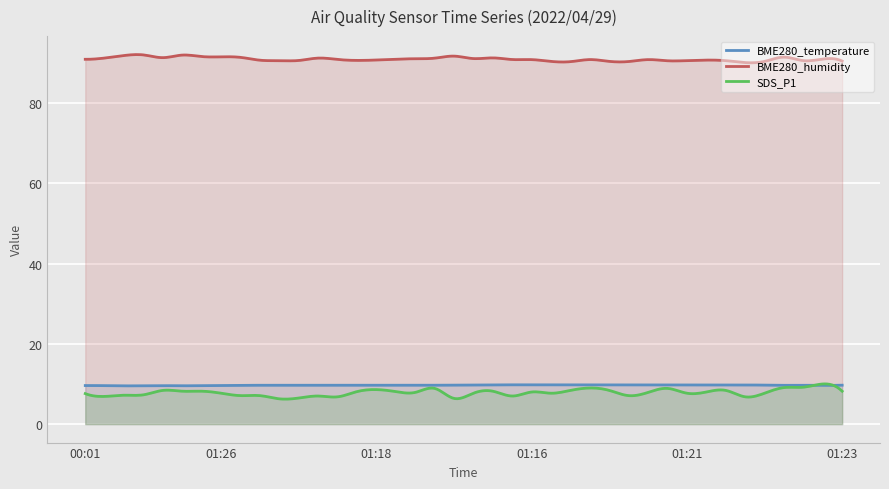

Is it true that BME280_temperature equals 16.5 at 00:03?

False